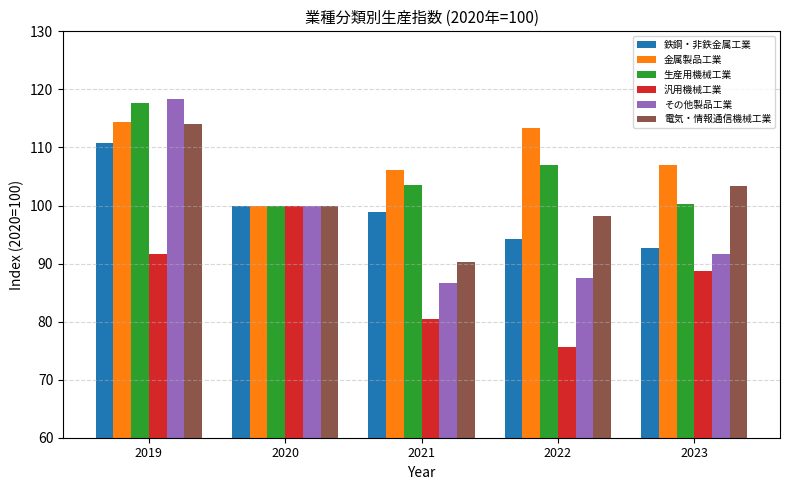

Is it true that その他製品工業 equals 69.9 at 2019?

False